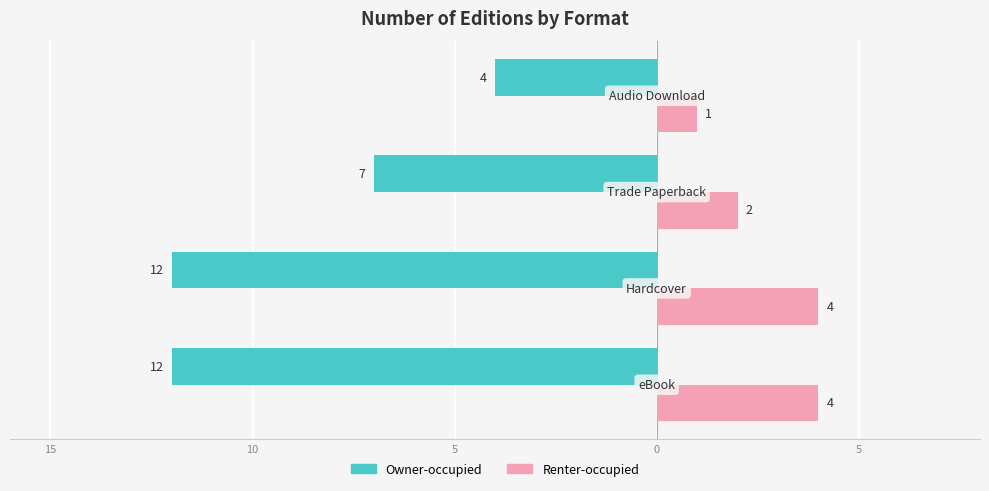

How many Owner-occupied values are between -12 and -4?

4